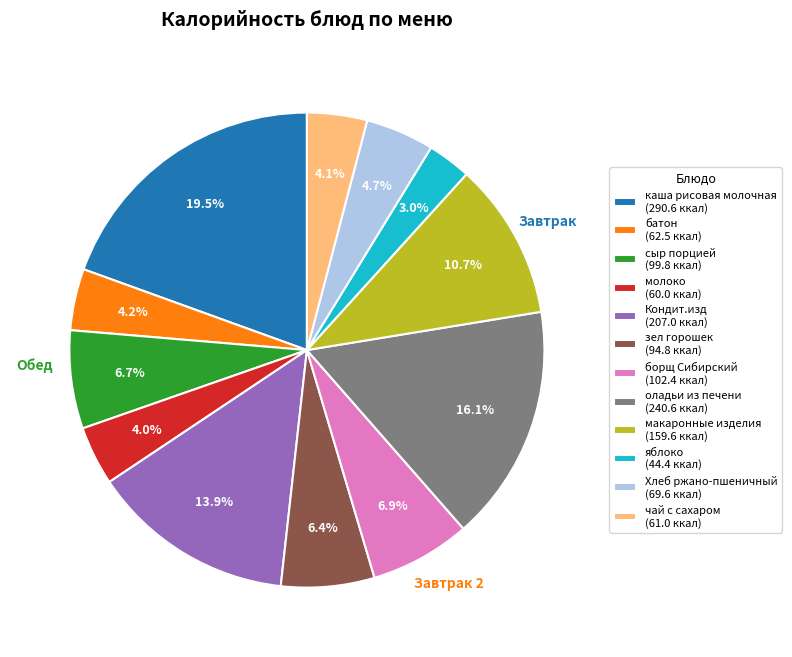

To the nearest percent, what is the average slice percentage?

8%